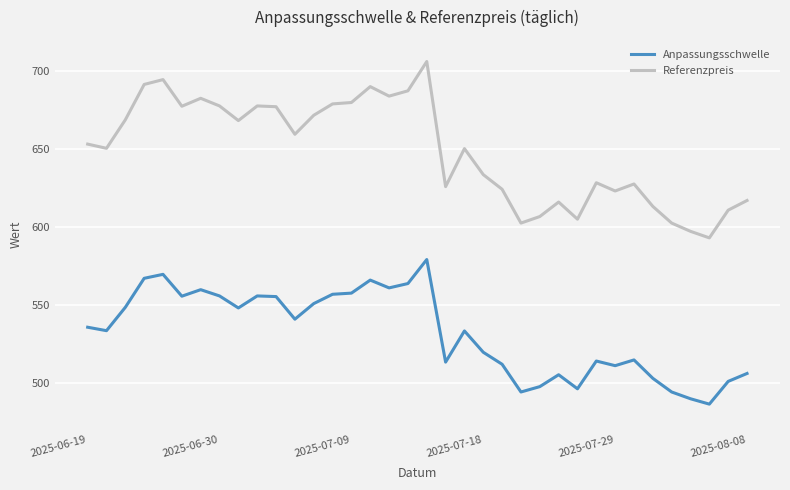

Which series has the widest spread of values?

Referenzpreis